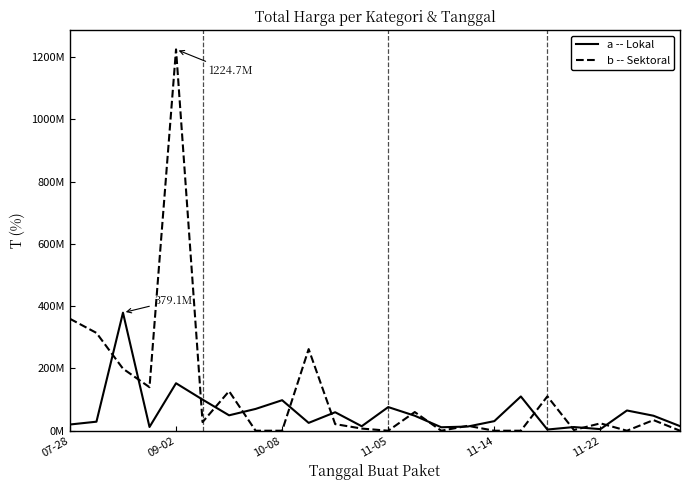

Is this an area chart (filled region under the line)?

No